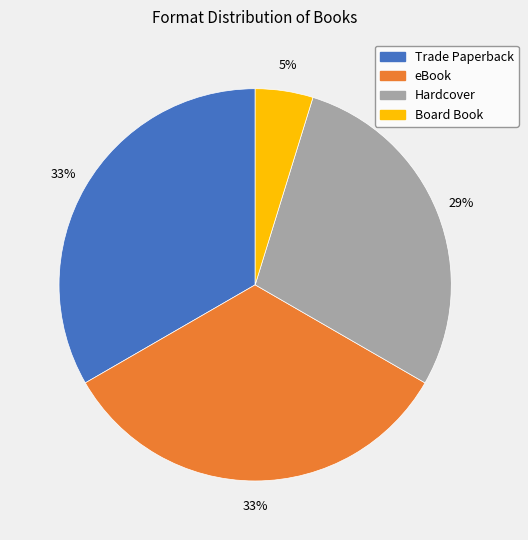

How many slices are in this pie chart?

4